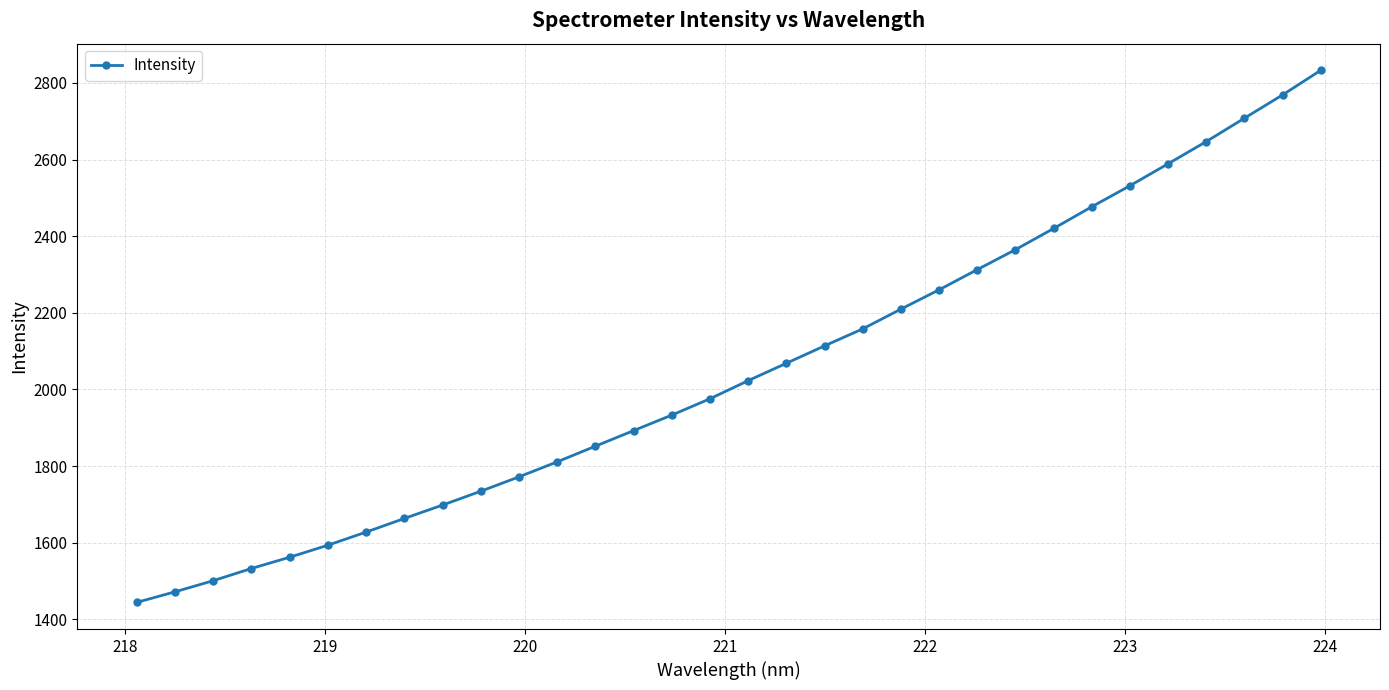

What is the average value?

2048.3